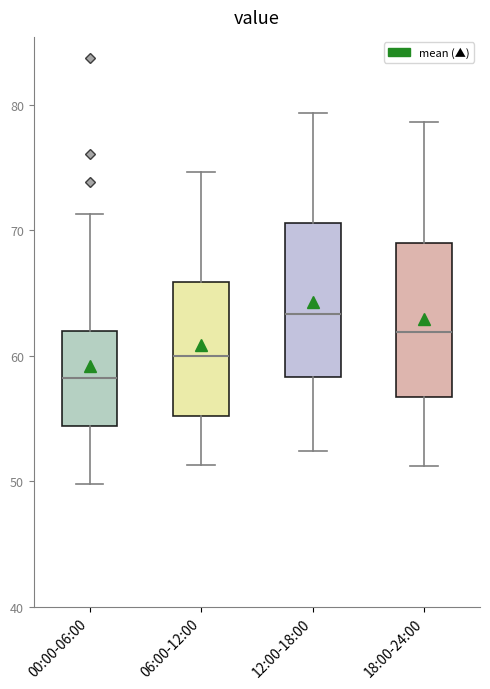

Reading left to right, read every box against the y-axis: the position of its median line, the range the box covers, and the ends of its whiskers. The values are not printed on the chart, so give them approximately, as read against the axis.

00:00-06:00: median 58, box 54 to 62, whiskers 50 to 71
06:00-12:00: median 60, box 55 to 66, whiskers 51 to 75
12:00-18:00: median 63, box 58 to 71, whiskers 52 to 79
18:00-24:00: median 62, box 57 to 69, whiskers 51 to 79